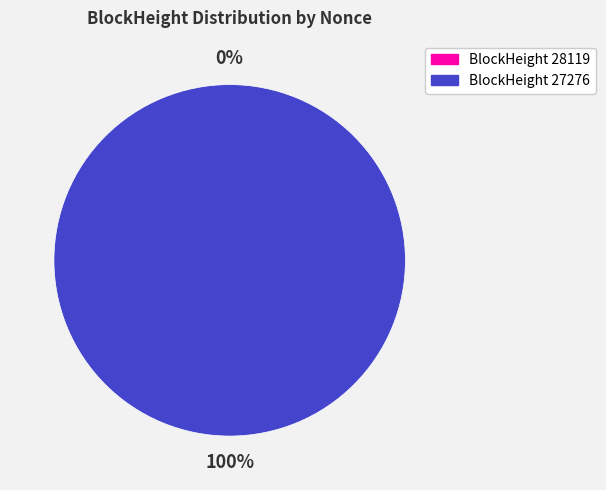

Which slice is the smallest?

28119